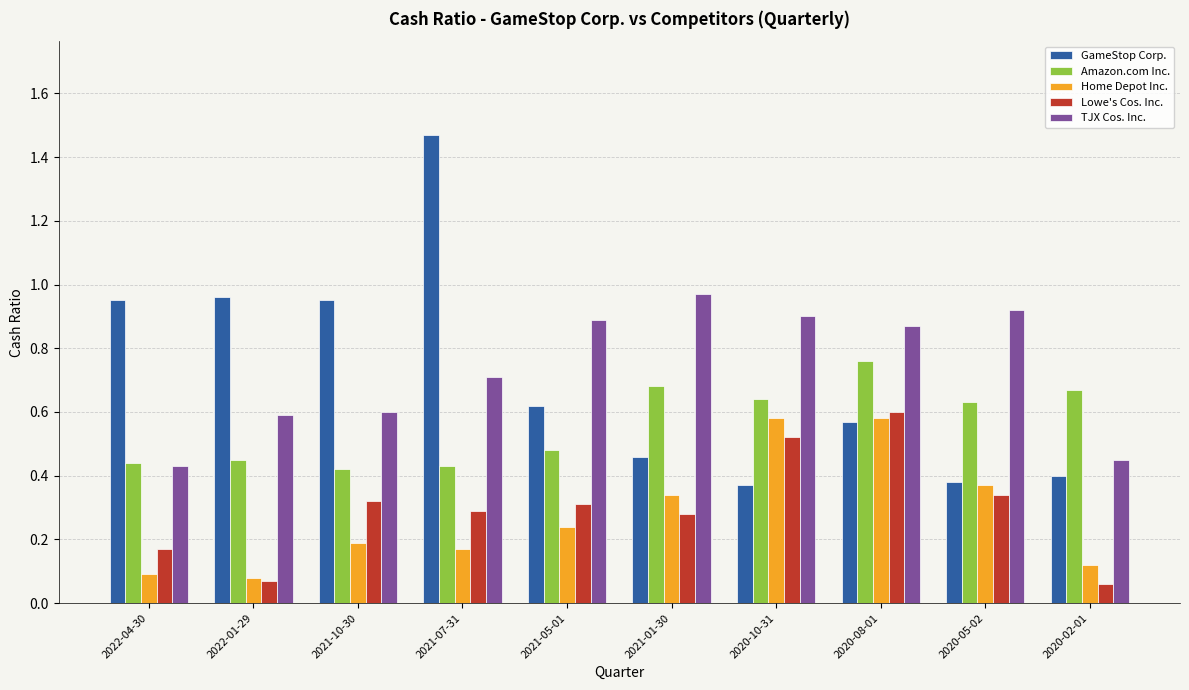

What are all the series names shown in the legend?

GameStop Corp., Amazon.com Inc., Home Depot Inc., Lowe's Cos. Inc., TJX Cos. Inc.